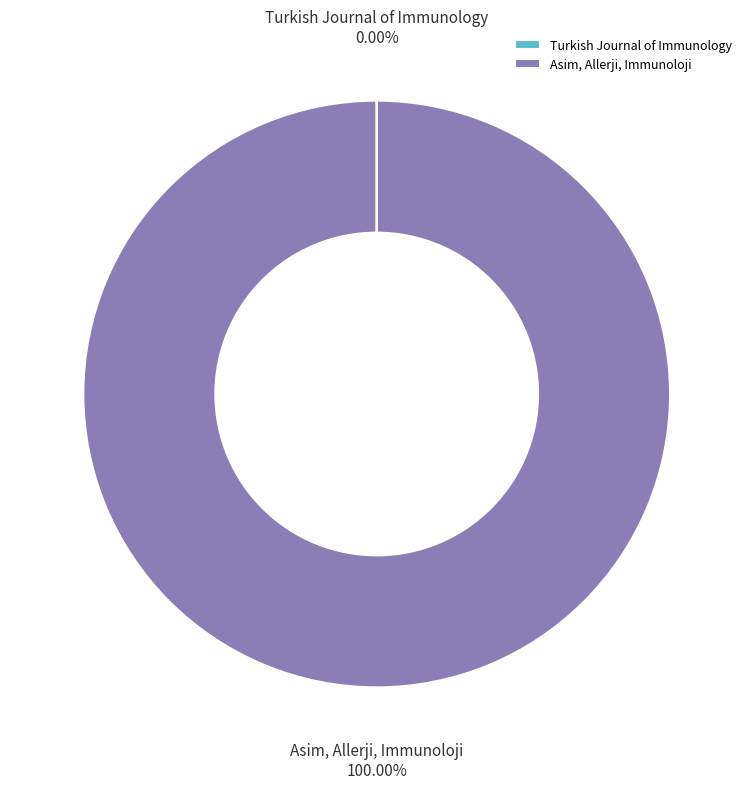

Is there any slice that represents more than half of the pie?

Yes